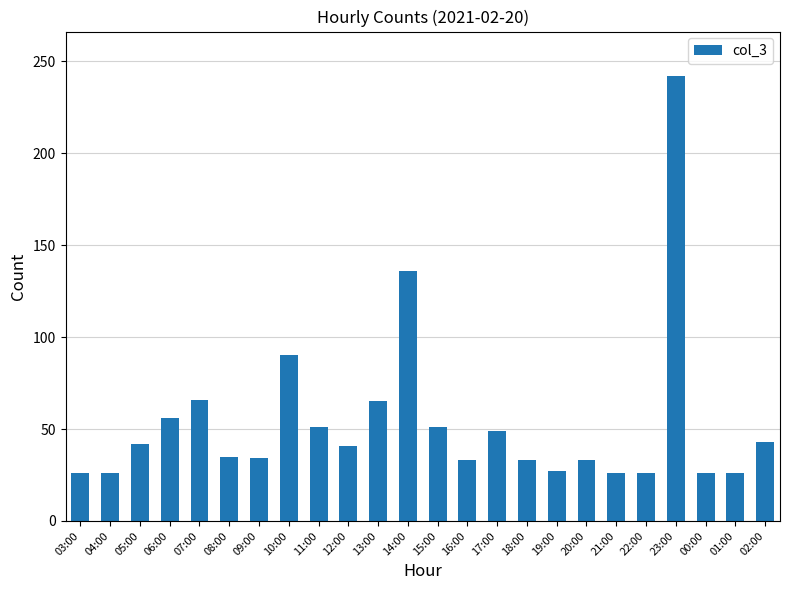

What is the minimum value shown in the chart?

26